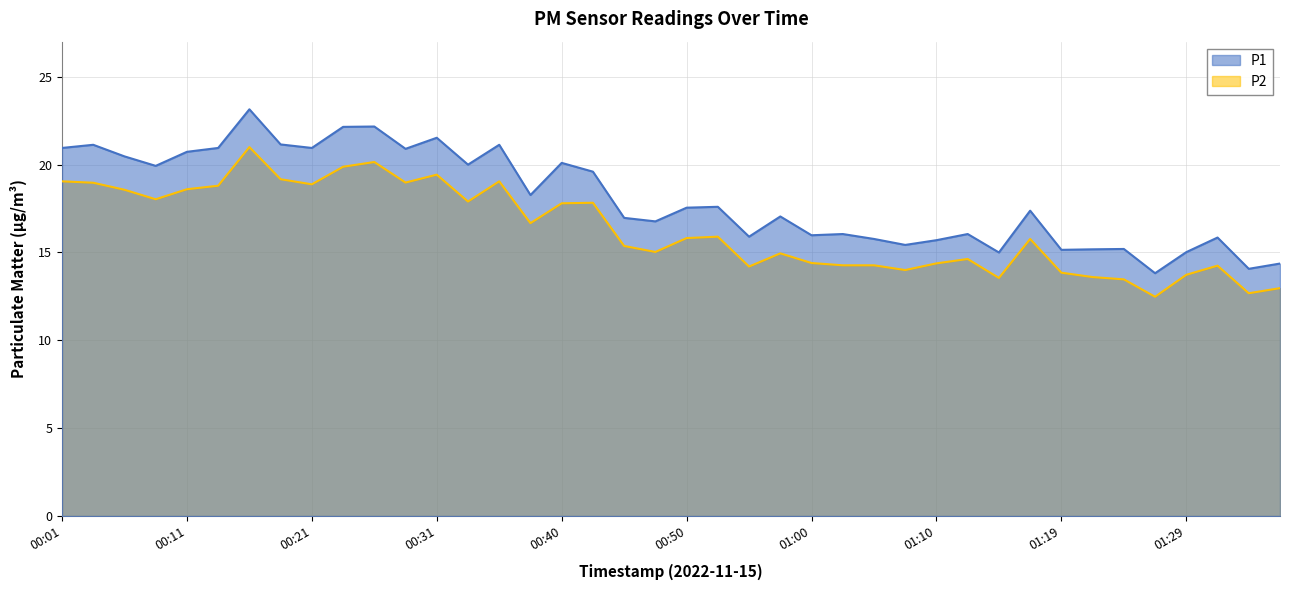

Count the number of categories in the chart.

40